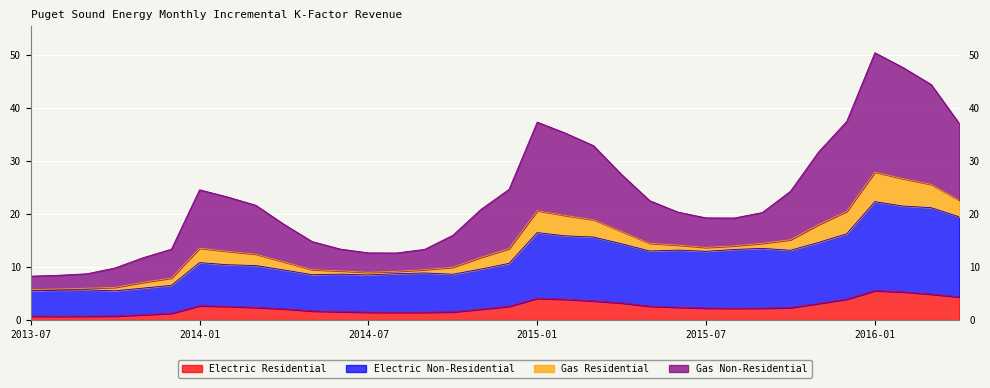

How many interior local peaks does the Electric Non-Residential series have?

8